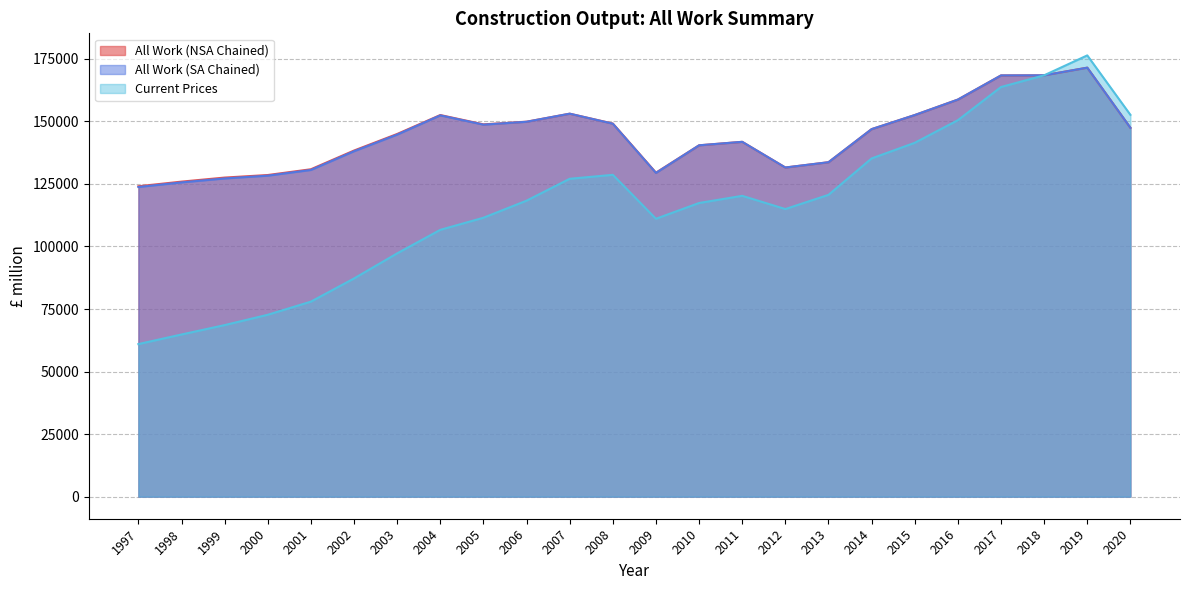

Rank the series by their maximum value, from lowest to highest.

All Work (NSA Chained), All Work (SA Chained), Current Prices